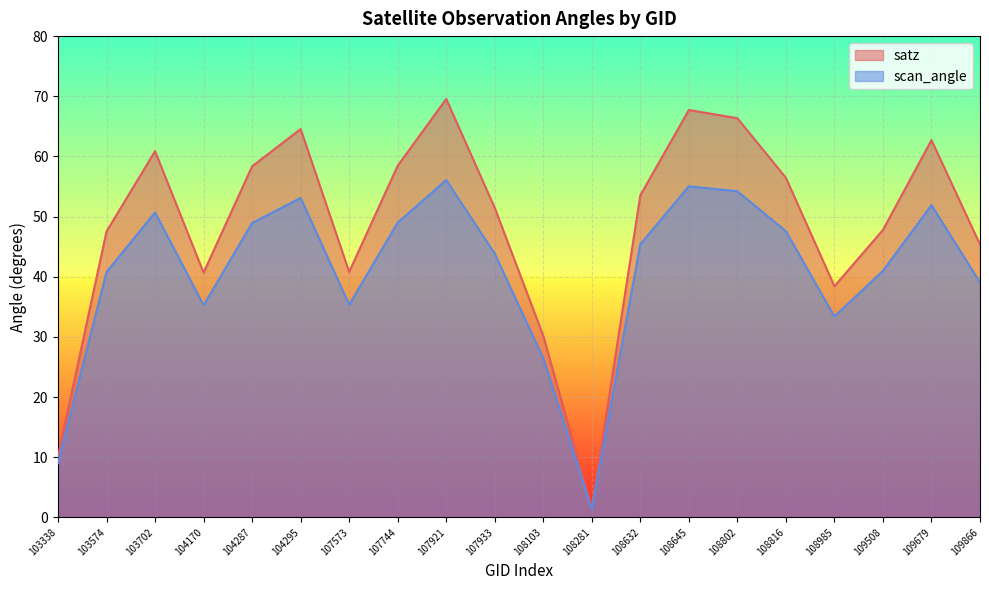

Rank the series by their maximum value, from lowest to highest.

scan_angle, satz